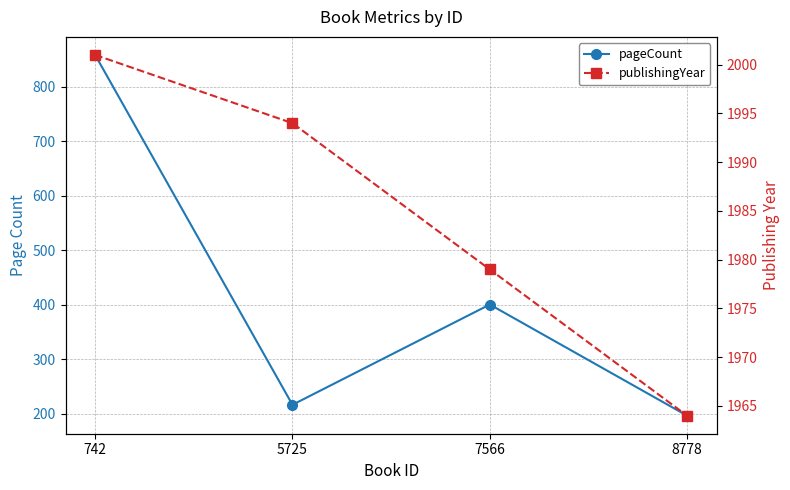

List the labels in order of publishingYear value, largest first.

742, 5725, 7566, 8778